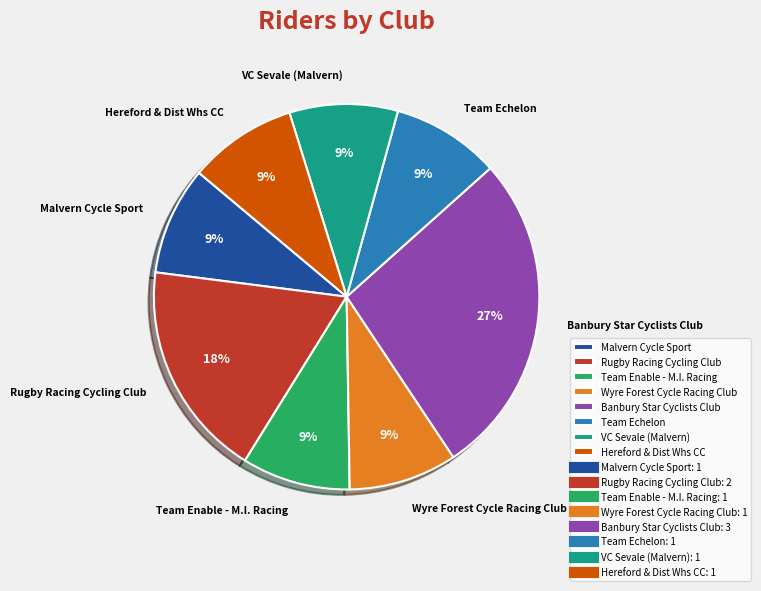

To the nearest percent, what is the combined percentage of Banbury Star Cyclists Club and VC Sevale (Malvern)?

36%